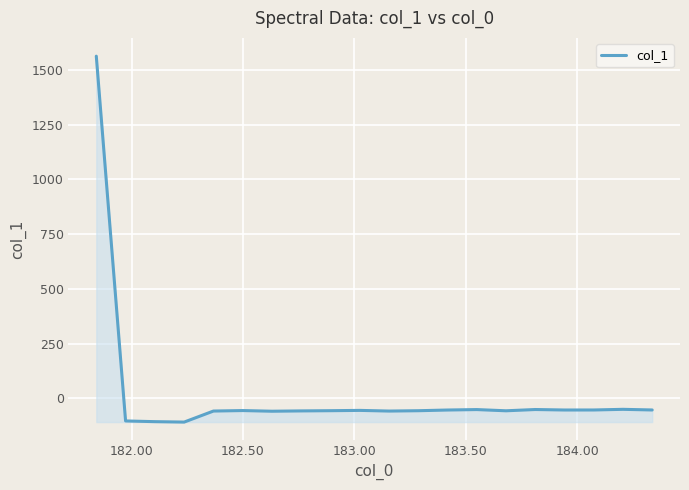

What is the difference between the maximum and minimum values?

1671.0